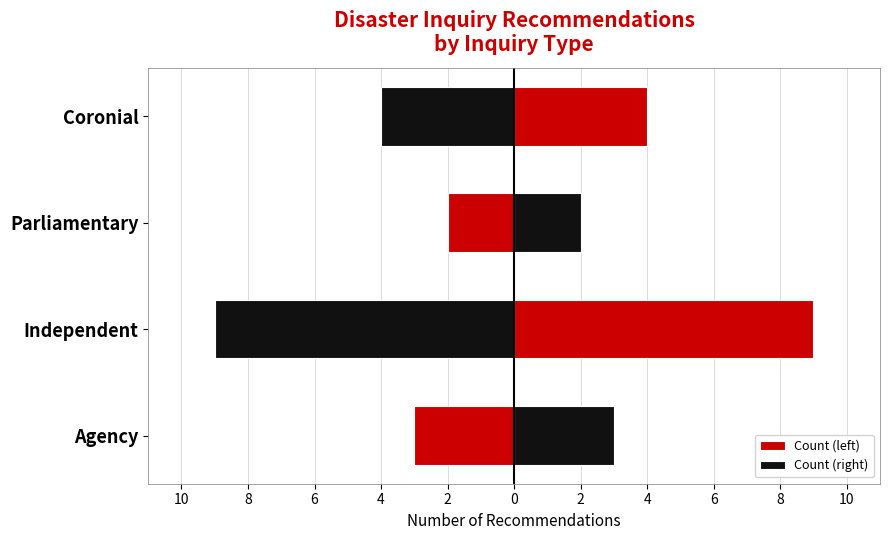

Which series has the largest range (max minus min)?

Count (left)